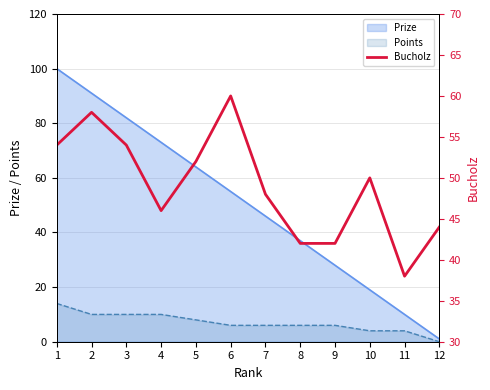

Between 10 and 5, which is larger?

5